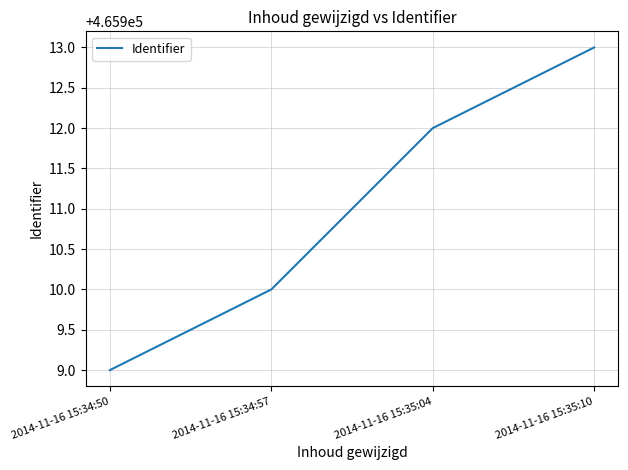

Reading left to right, extract all data points from this chart.

465909	465910	465912	465913